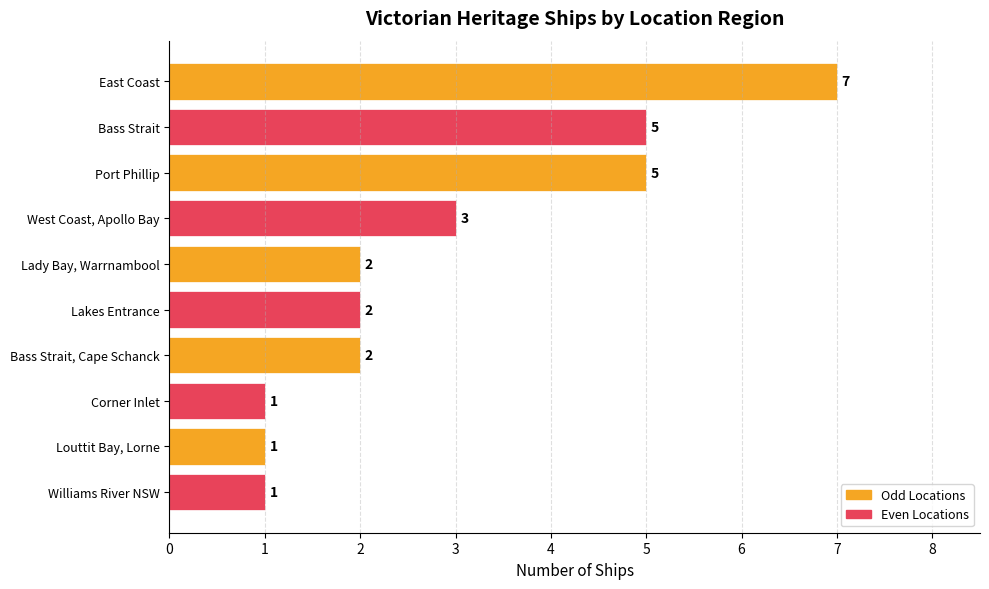

What is the sum of all values?

29